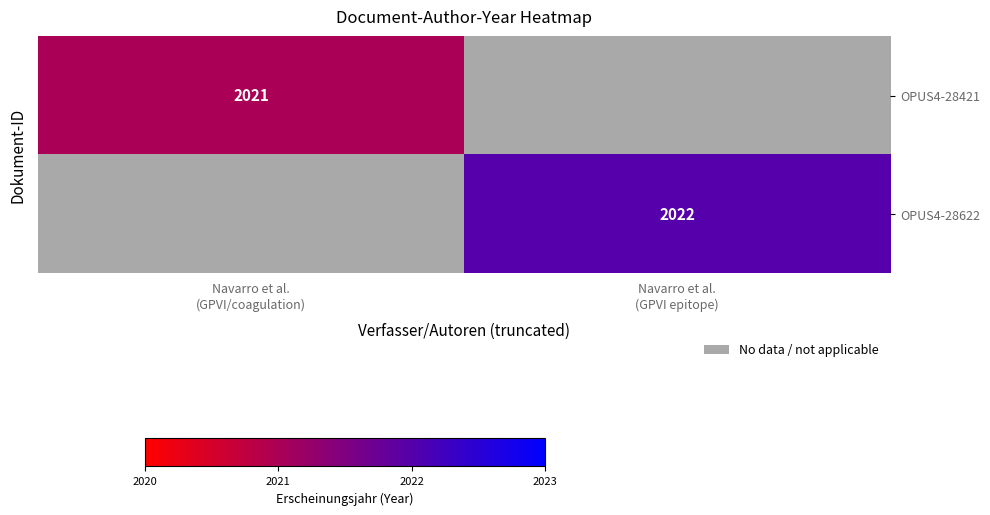

Is it true that OPUS4-28622 equals 495.3 at Navarro et al. (GPVI epitope)?

False